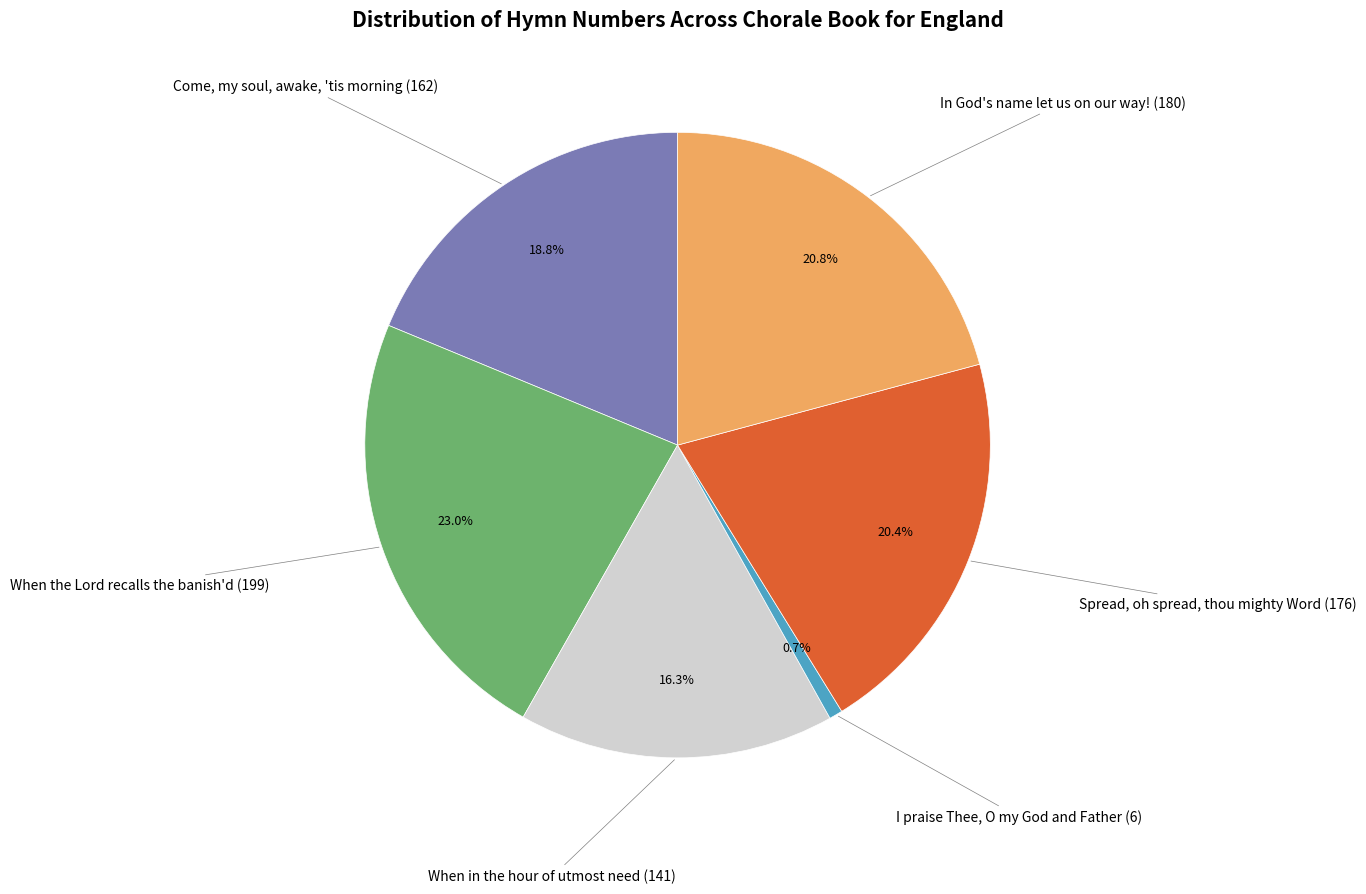

Count the number of slices in the pie.

6